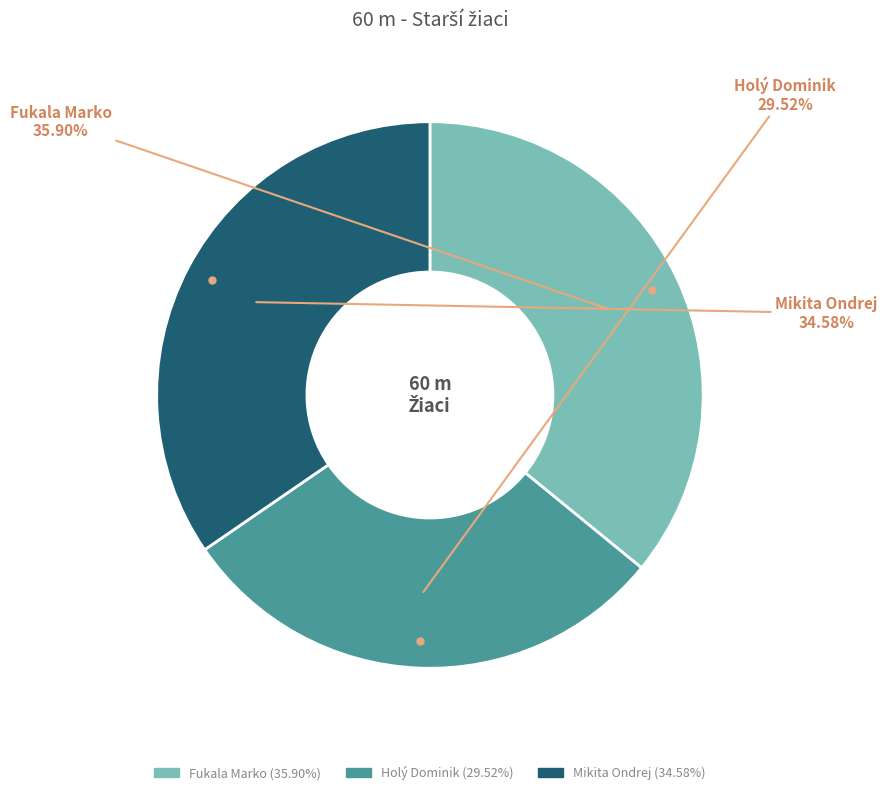

Is there a majority slice in this chart?

No